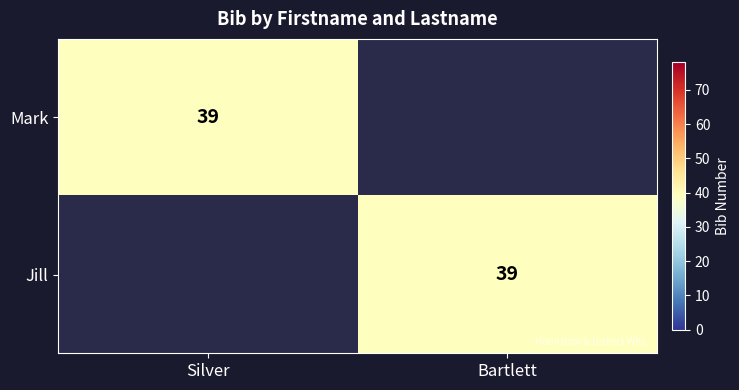

The value of Mark at Silver is 56. True or false?

False